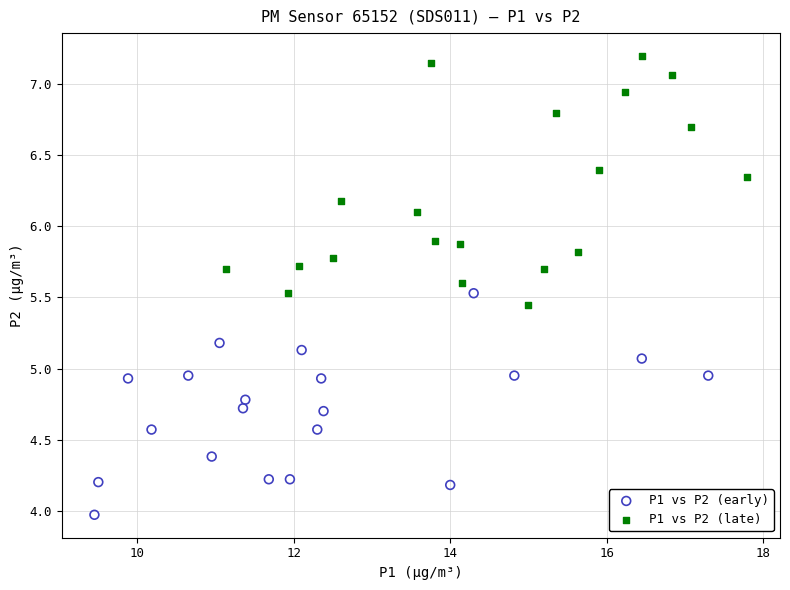

What are all the series names shown in the legend?

P1 vs P2 (early), P1 vs P2 (late)